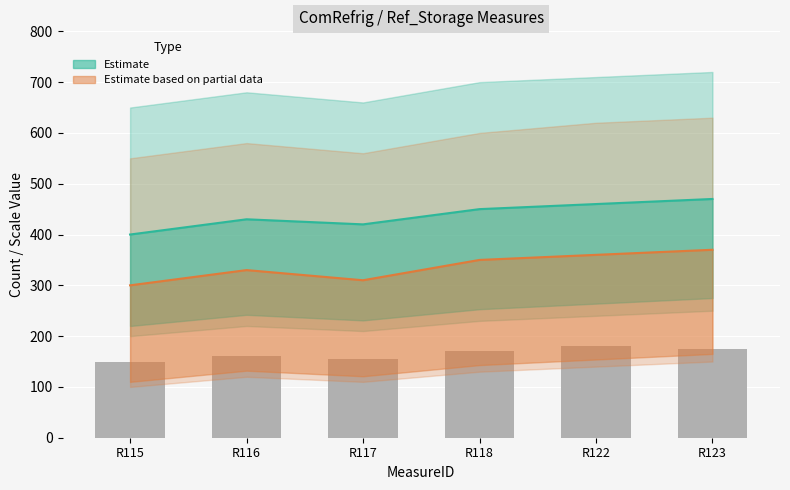

At how many categories does at least one series exceed 464?

1